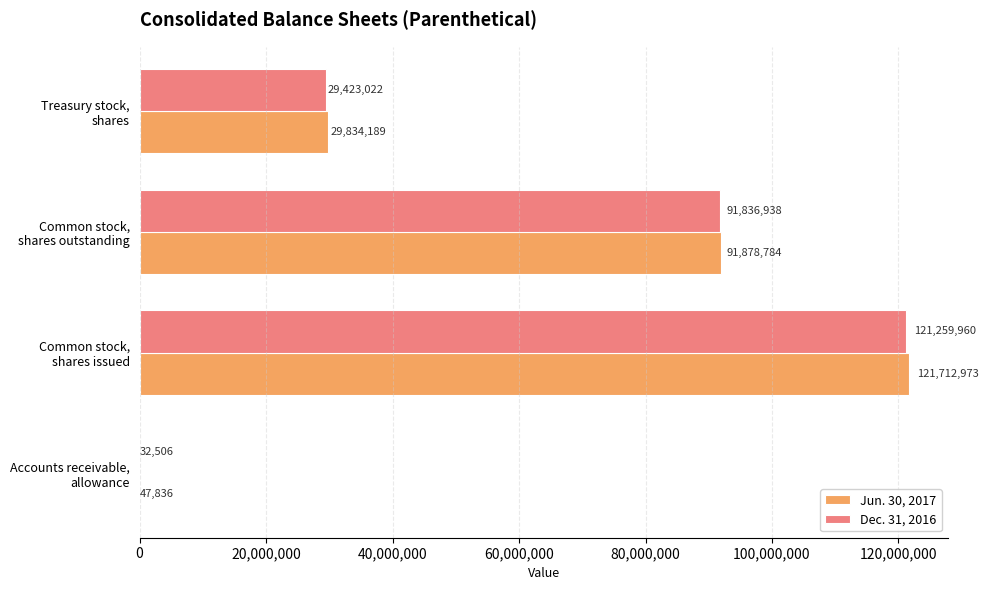

What is the sum of all Dec. 31, 2016 values?

242552426